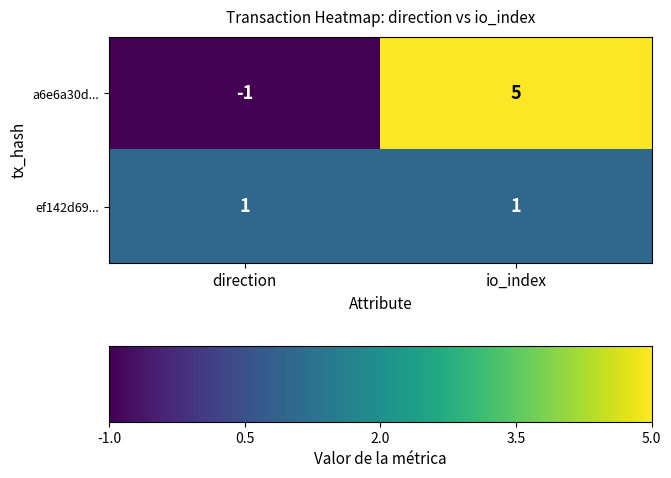

Which series has the largest range (max minus min)?

a6e6a30d...